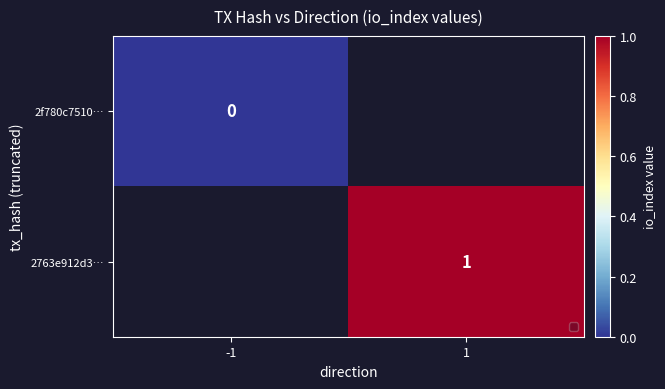

At how many categories does at least one series exceed 0?

1